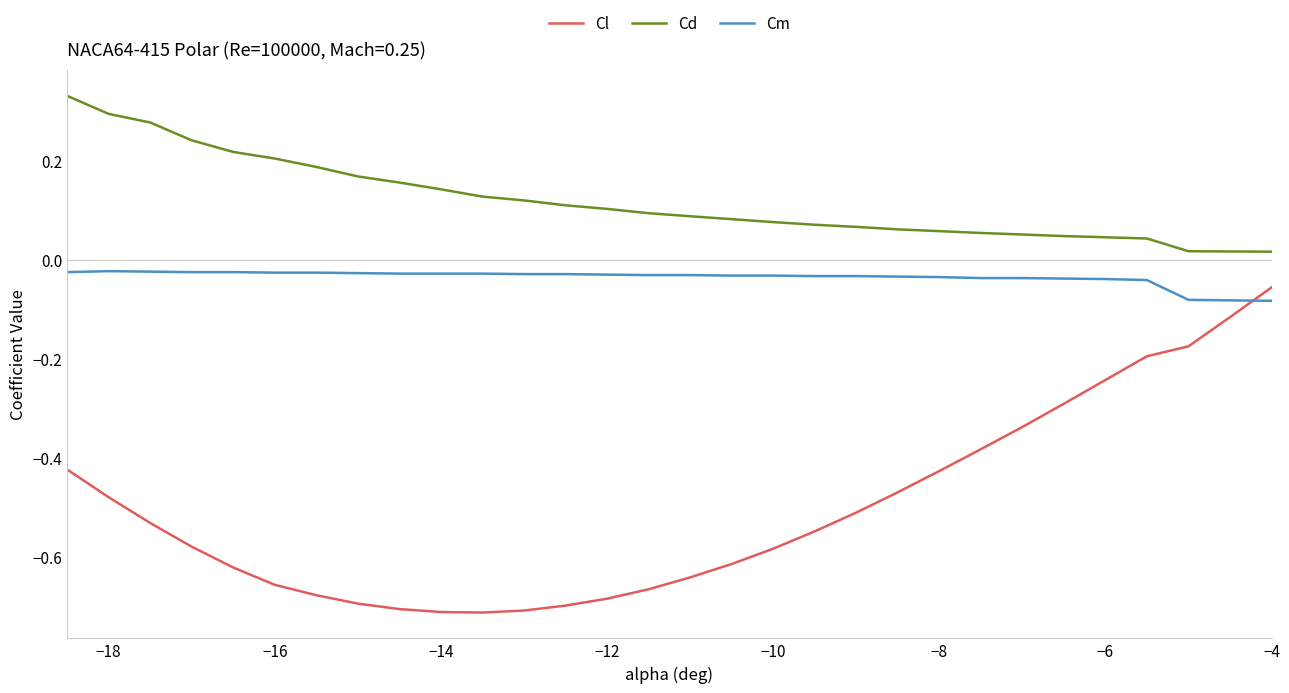

True or false: Cl and Cd intersect in this chart.

False